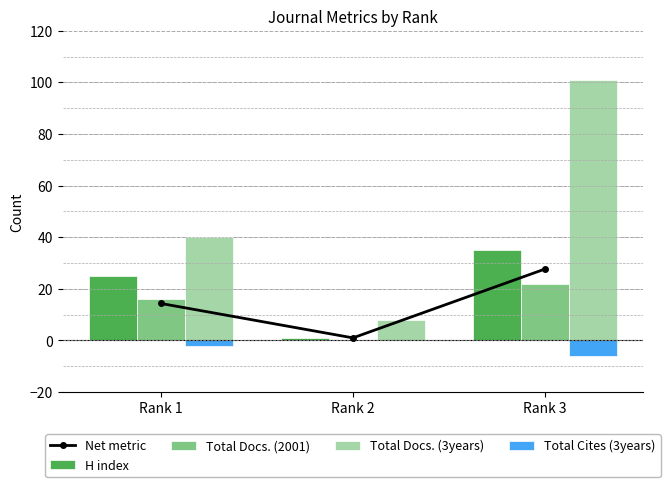

Which series has the largest total across all categories?

Total Docs. (3years)